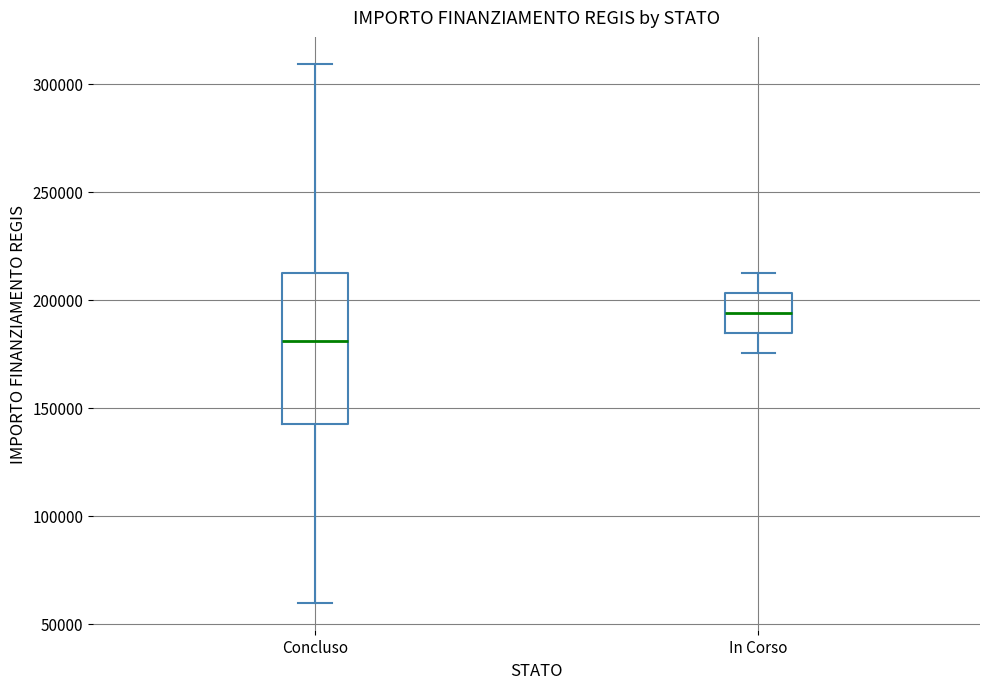

Which box's median line is the lowest?

Concluso